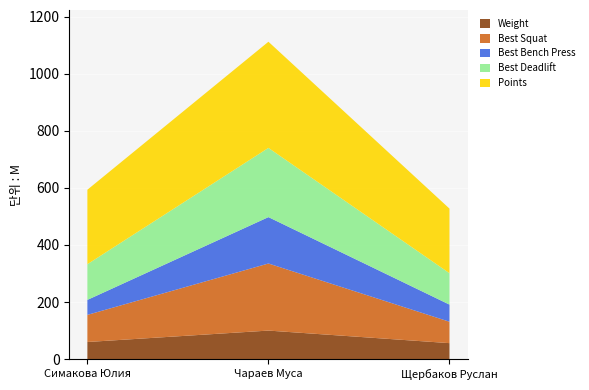

Reading left to right, what are all the values shown in this chart?

Weight: 60.0	100.0	56.0
Best Squat: 95.0	235.0	75.0
Best Bench Press: 52.5	162.5	60.0
Best Deadlift: 125.0	242.5	110.0
Points: 261.0	371.9	226.3